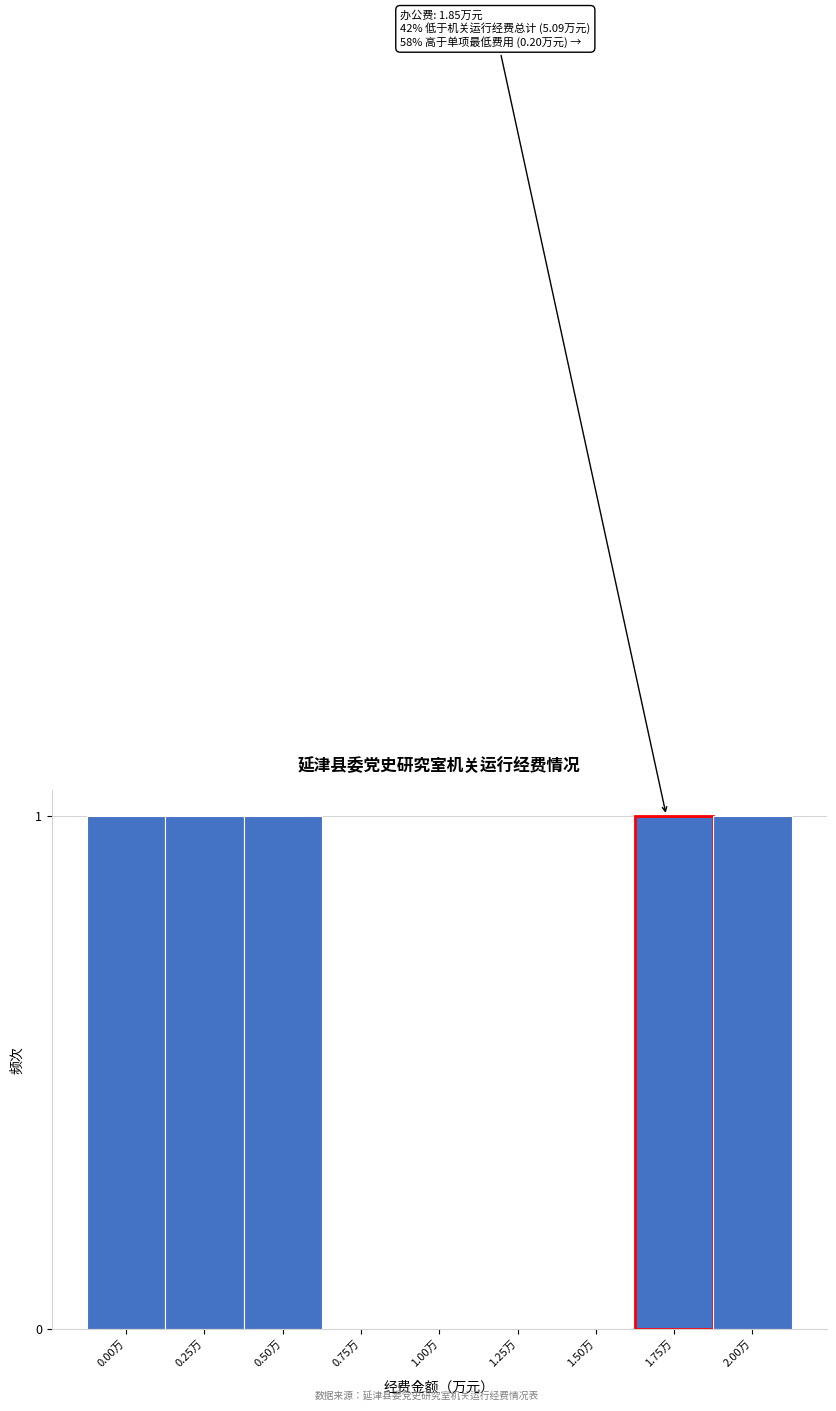

Reading right to left, transcribe all the data shown in this chart.

2.00万=1	1.75万=1	1.50万=0	1.25万=0	1.00万=0	0.75万=0	0.50万=1	0.25万=1	0.00万=1